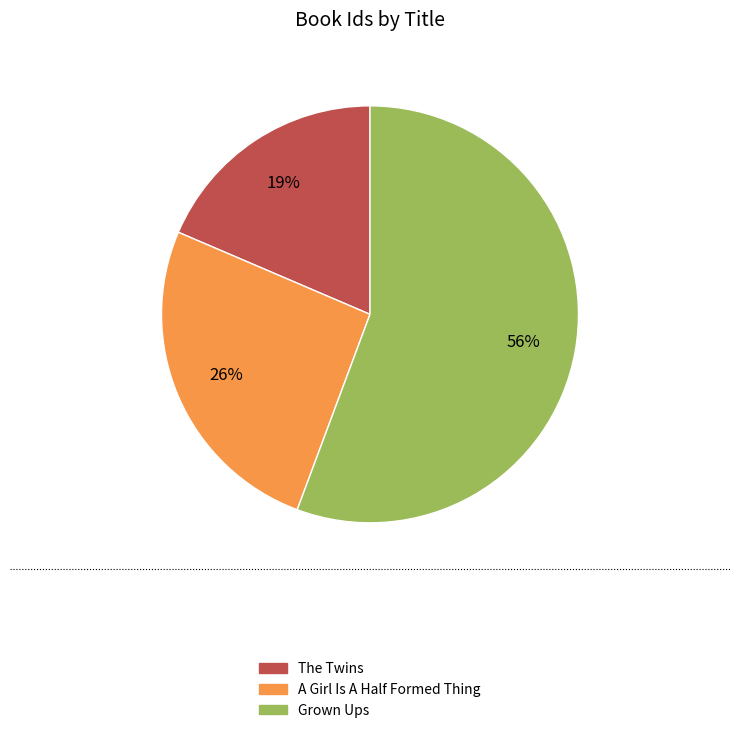

What percentage is the A Girl Is A Half Formed Thing slice, to the nearest percent?

26%